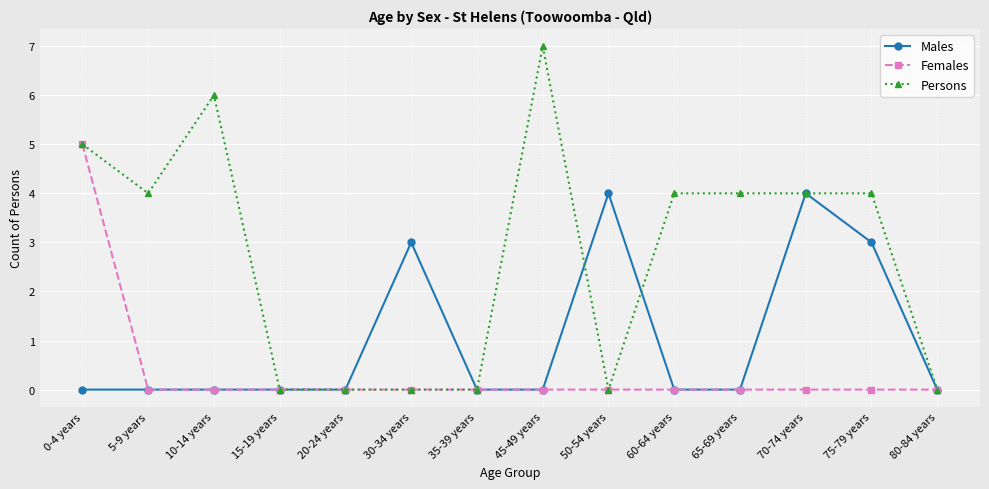

Rank the series by their average value, from highest to lowest.

Persons, Males, Females